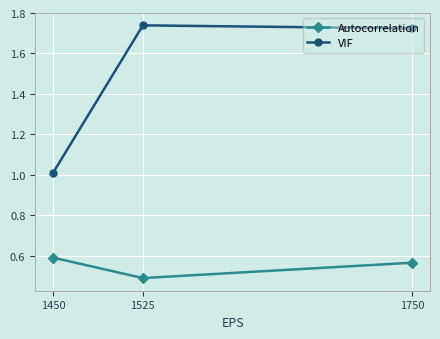

At how many categories does at least one series exceed 1?

3